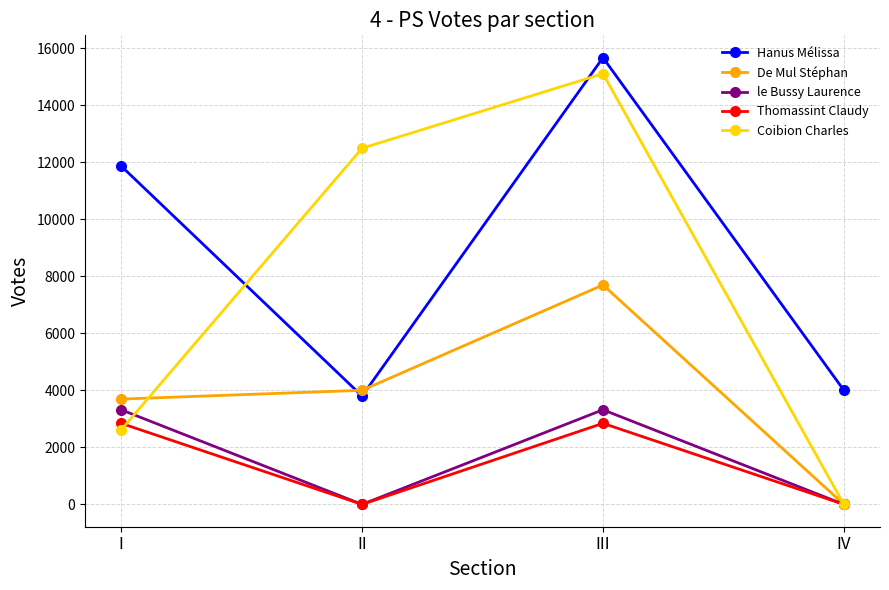

Which category has the lowest value in the De Mul Stéphan series?

IV